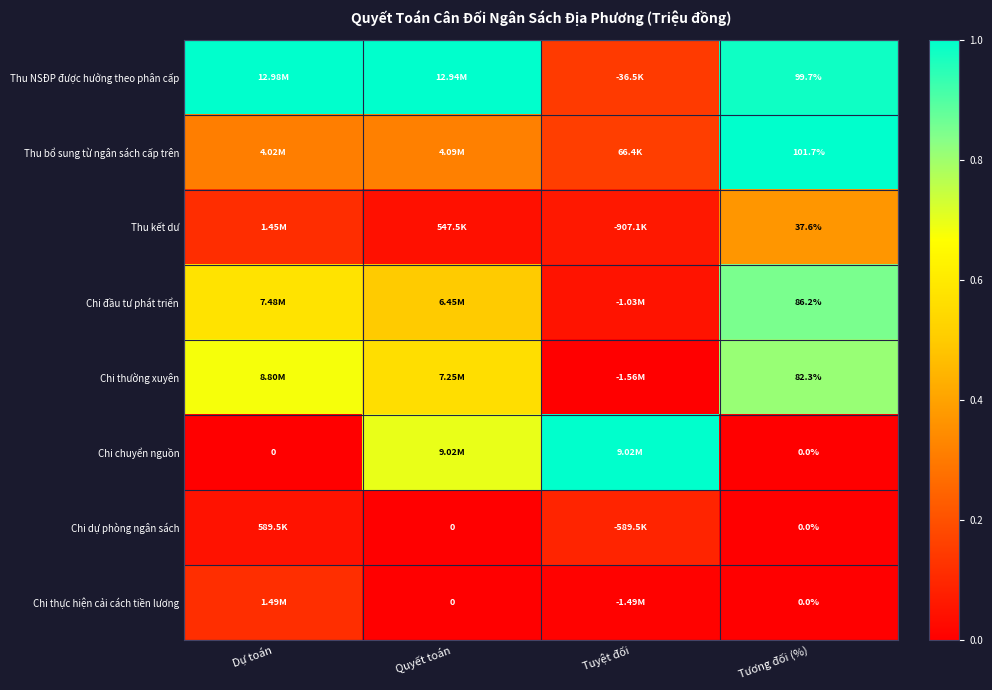

Which has a higher value, Tuyệt đối or Dự toán?

Dự toán